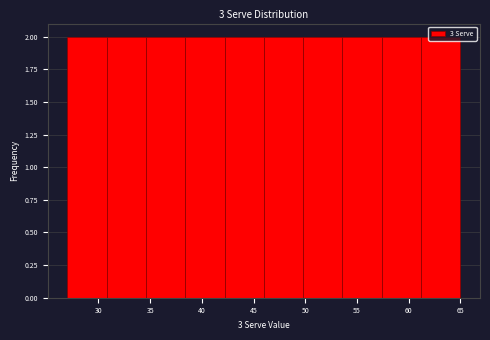

What is the height of the bar covering 38.4 to 42.2 on the x-axis? Neither the bar edges nor the heights are printed on the chart, so give them approximately, as read against the axes.

2